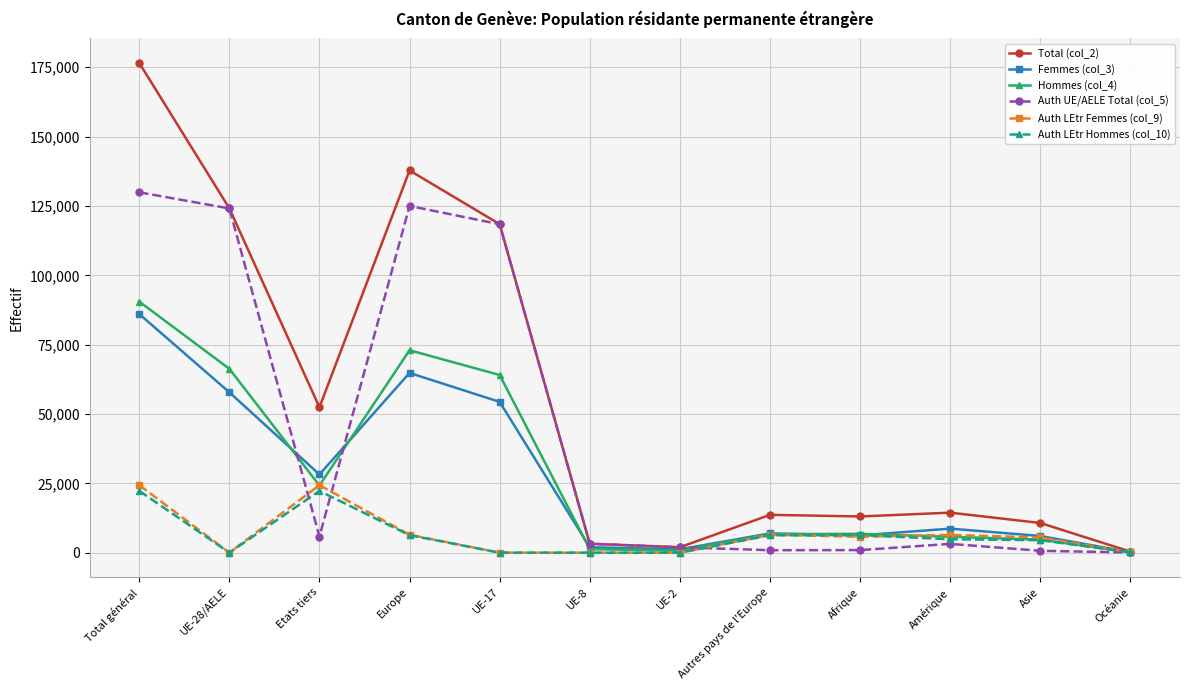

Which series has the largest range (max minus min)?

Total (col_2)